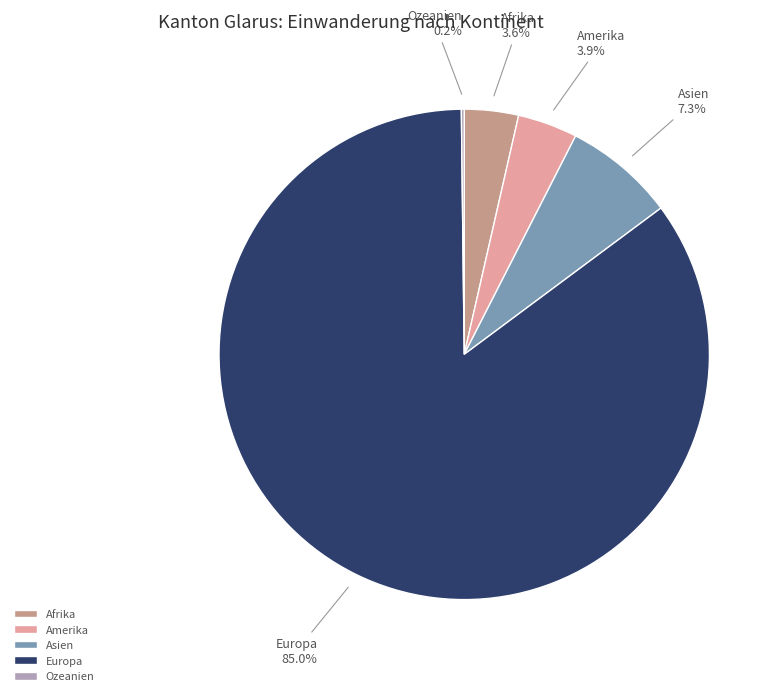

To the nearest percent, what is the average slice percentage?

20%